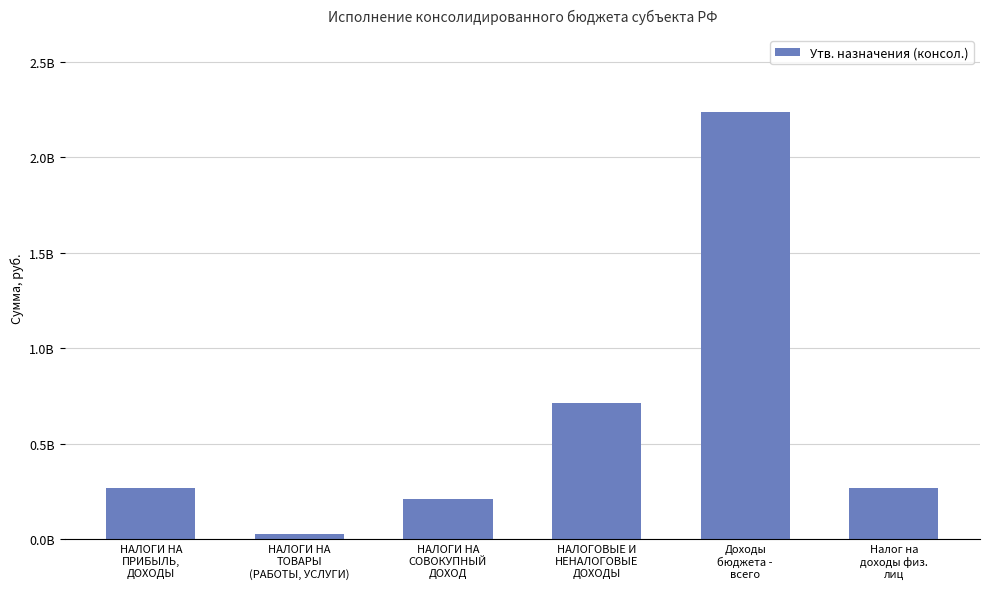

Which category has the lowest value across all series?

НАЛОГИ НА
ТОВАРЫ
(РАБОТЫ, УСЛУГИ)